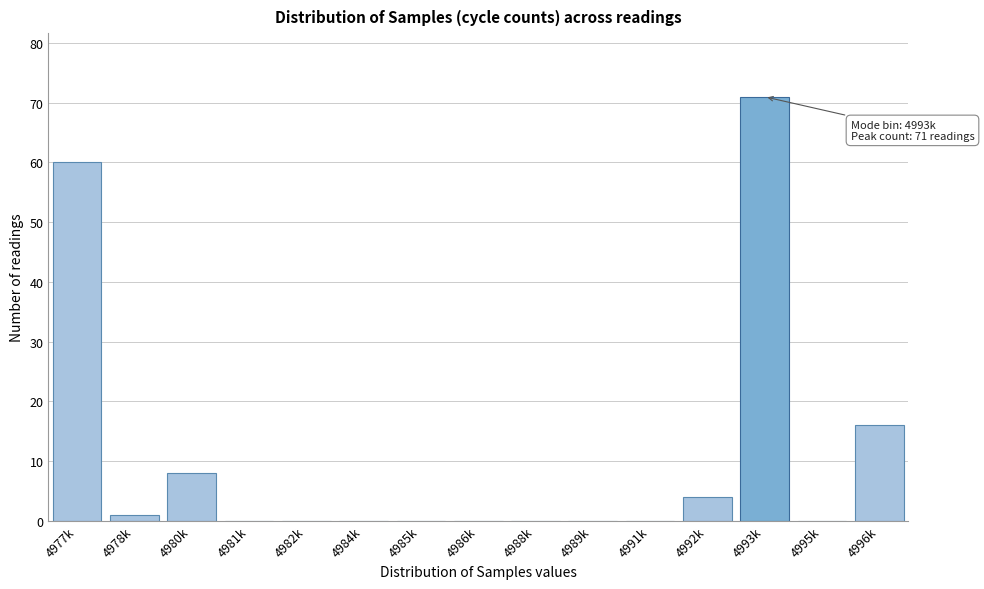

Reading left to right, extract all data points from this chart.

4977k=60	4978k=1	4980k=8	4981k=0	4982k=0	4984k=0	4985k=0	4986k=0	4988k=0	4989k=0	4991k=0	4992k=4	4993k=71	4995k=0	4996k=16